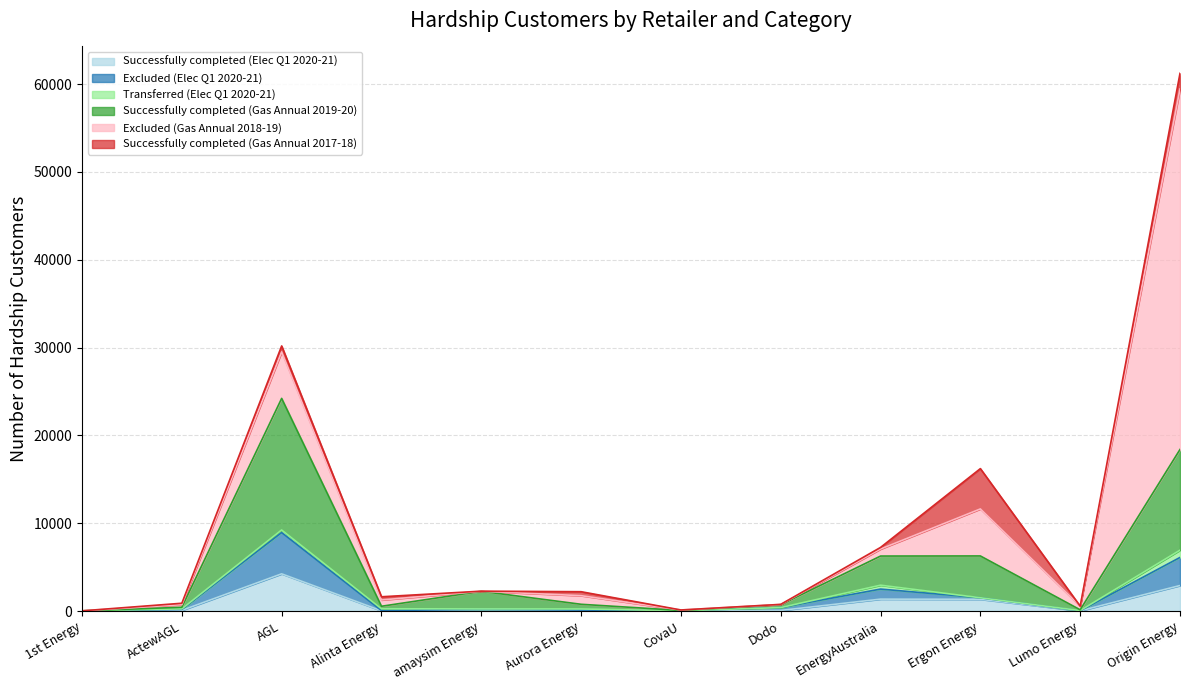

What is the label of the 1st point from the right?

Origin Energy